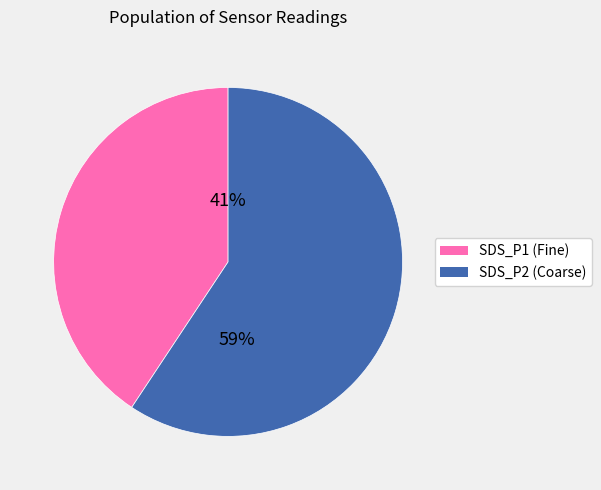

Do SDS_P1 and SDS_P2 together represent more than half of the pie?

Yes